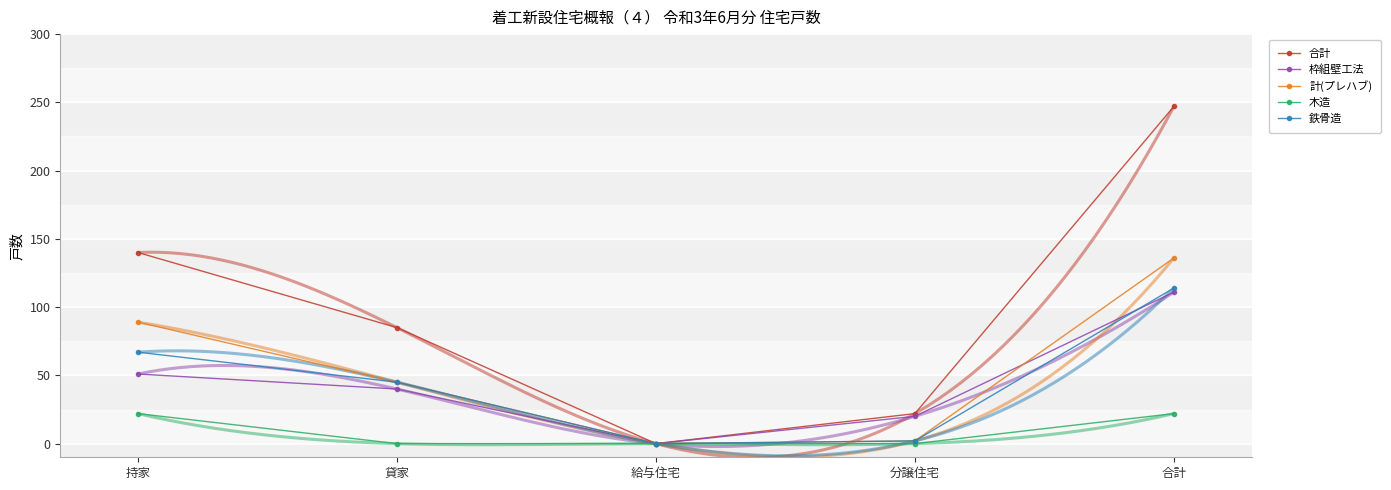

What is the total value across all series at 分譲住宅?

46